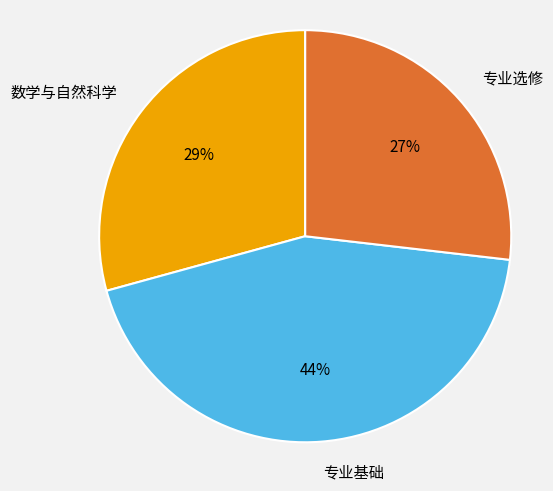

How many segments does this pie chart have?

3